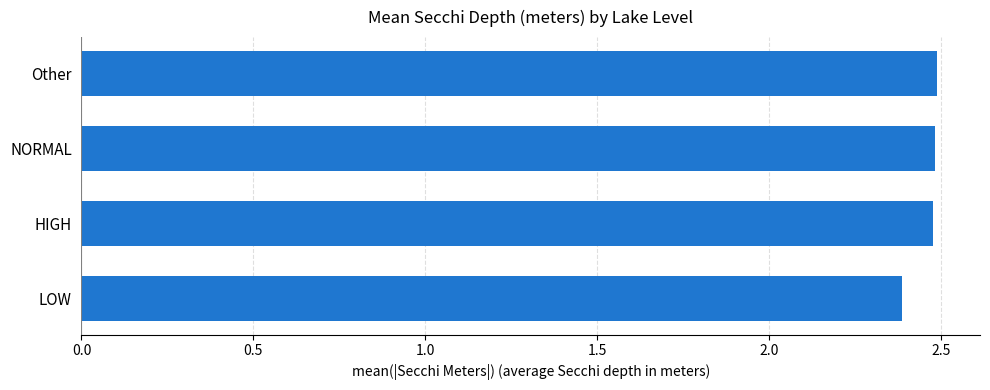

What is the label of the 3rd bar from the bottom?

NORMAL